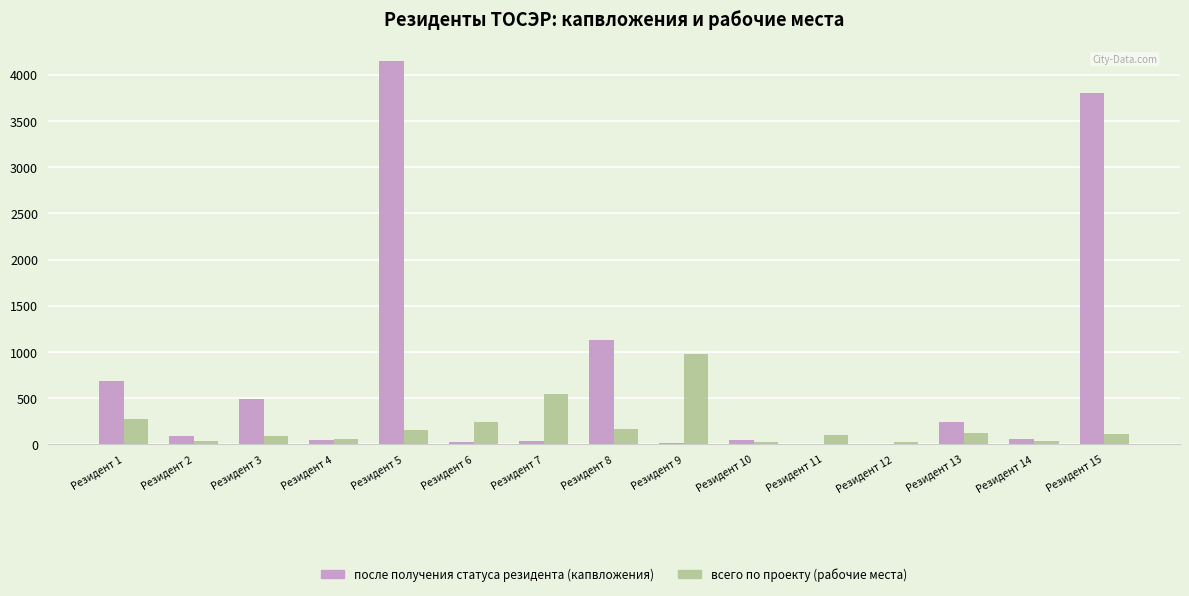

What is the total value across all series at Резидент 12?

34.7